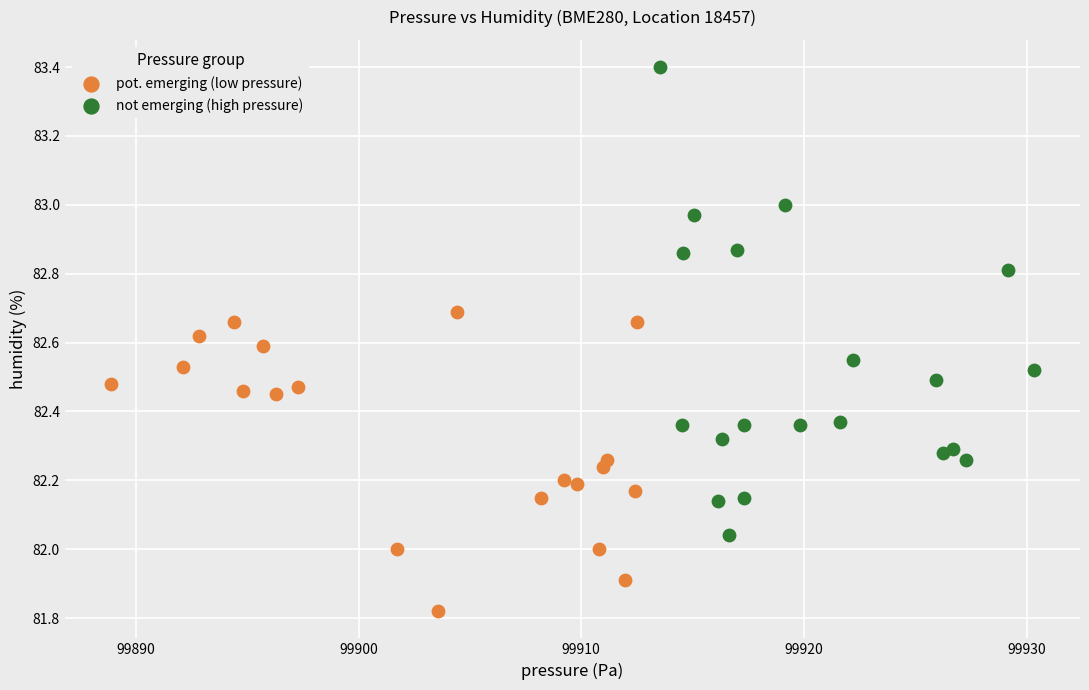

Which series contains the highest Y value?

not emerging (high pressure)